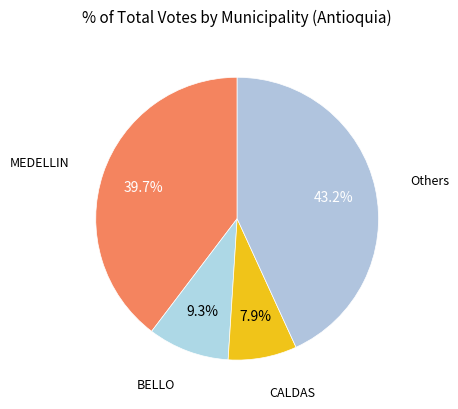

Rank the categories by value from highest to lowest.

Others, MEDELLIN, BELLO, CALDAS